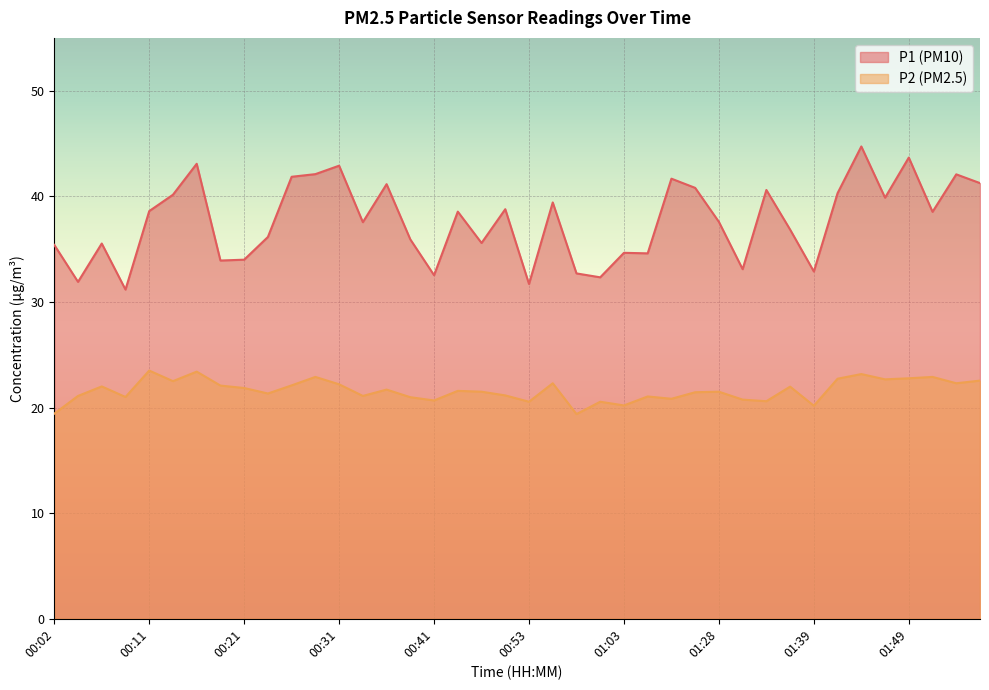

Rank the series by their average value, from highest to lowest.

P1, P2